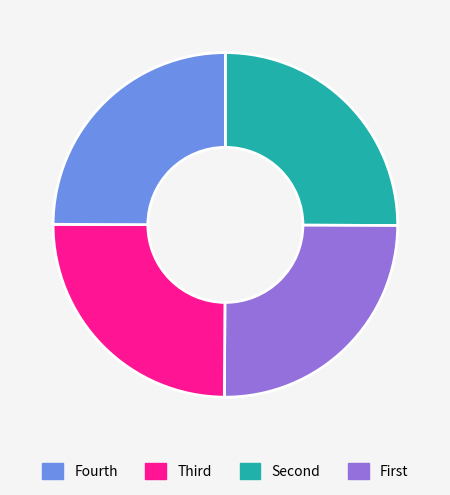

Does any single category account for the majority?

No